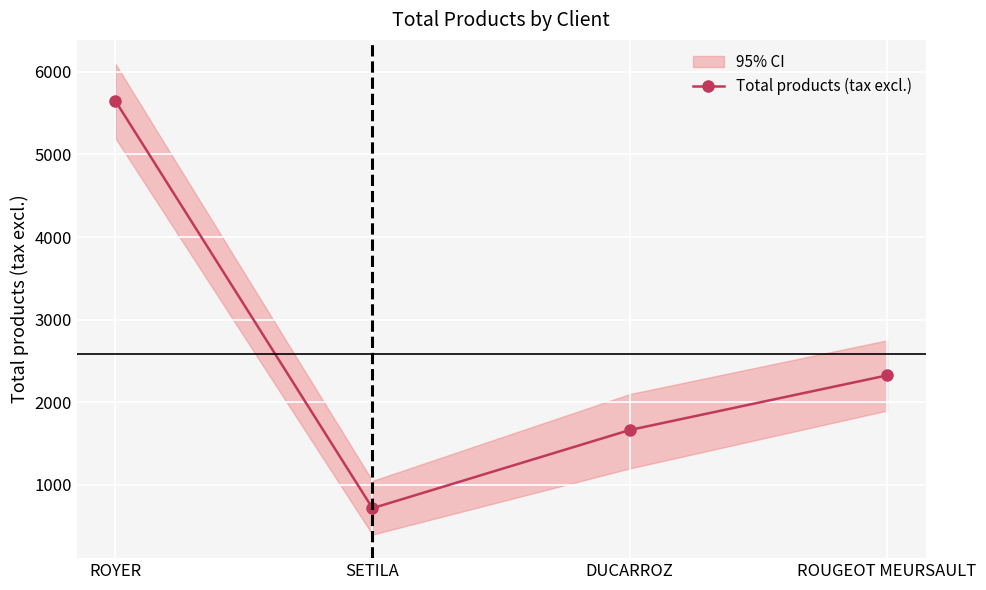

Reading left to right, what are all the values shown in this chart?

ROYER=5650.8	SETILA=719.0	DUCARROZ=1665.0	ROUGEOT MEURSAULT=2326.0